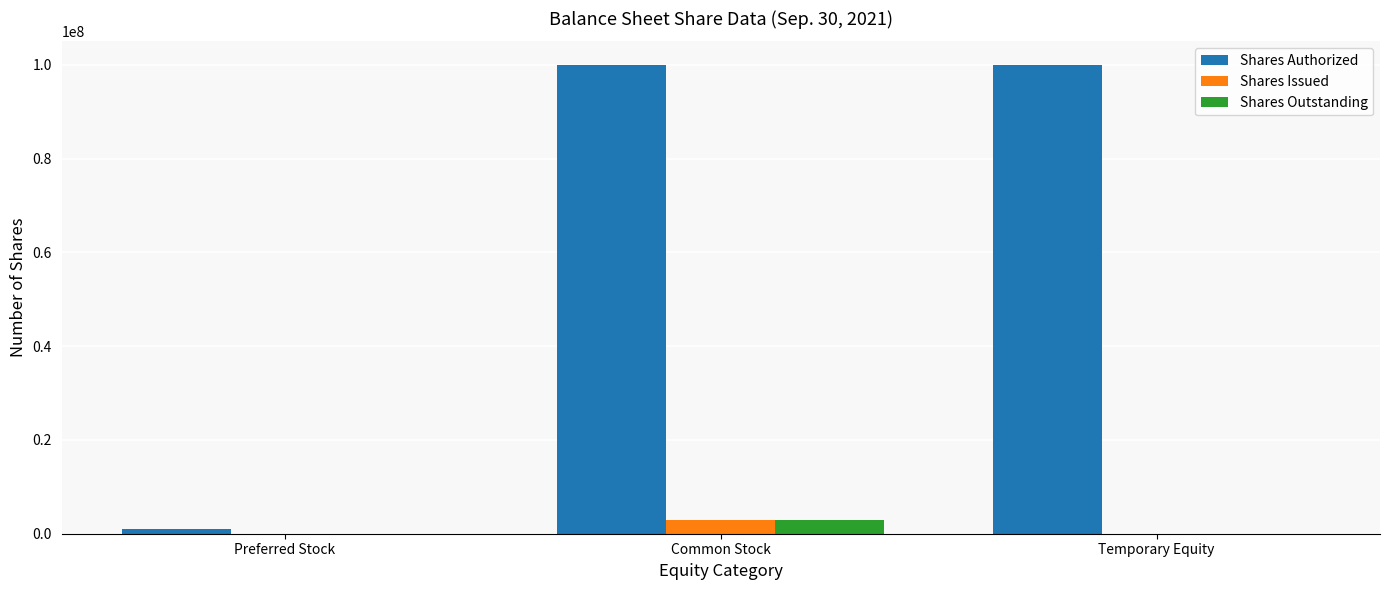

The Shares Issued series shows 0 at Temporary Equity. True or false?

True